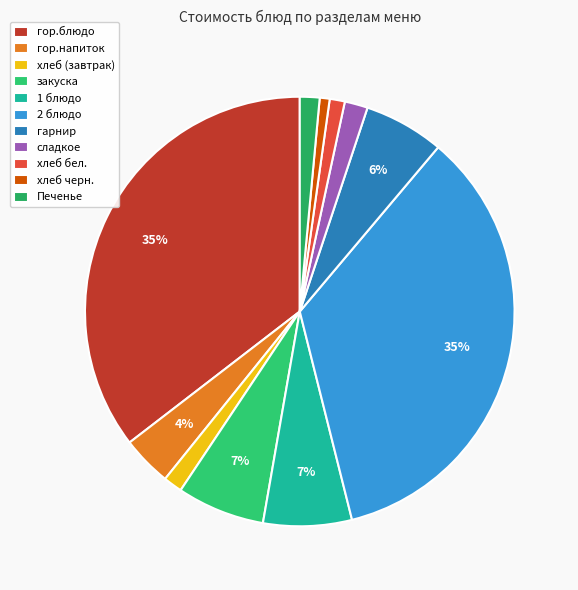

What is the change in value from хлеб (завтрак) to Печенье?

+0.1